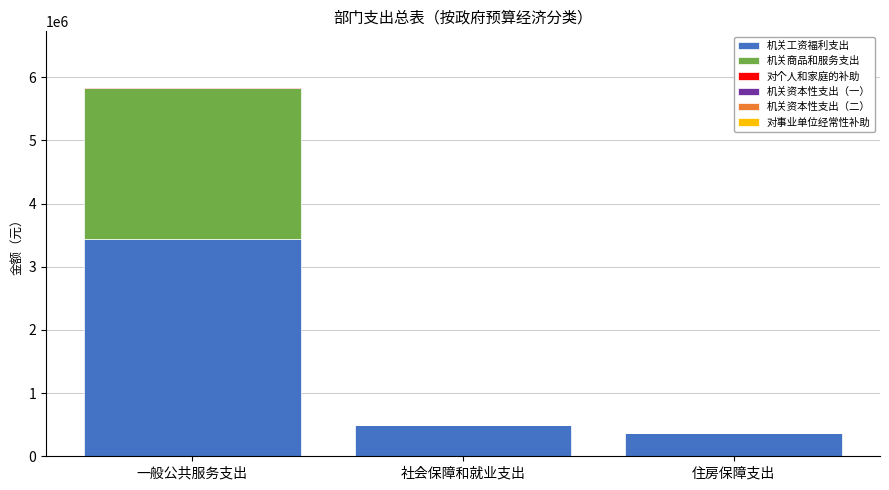

Where is 机关工资福利支出 nearest to the value 1905691?

社会保障和就业支出